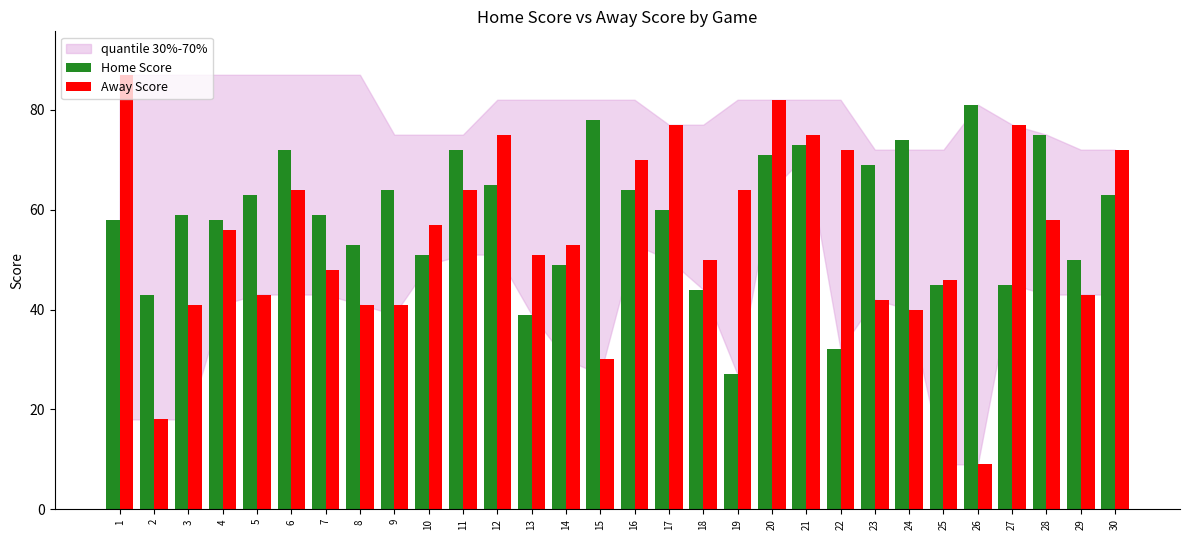

At which label does Home Score first exceed 60?

5